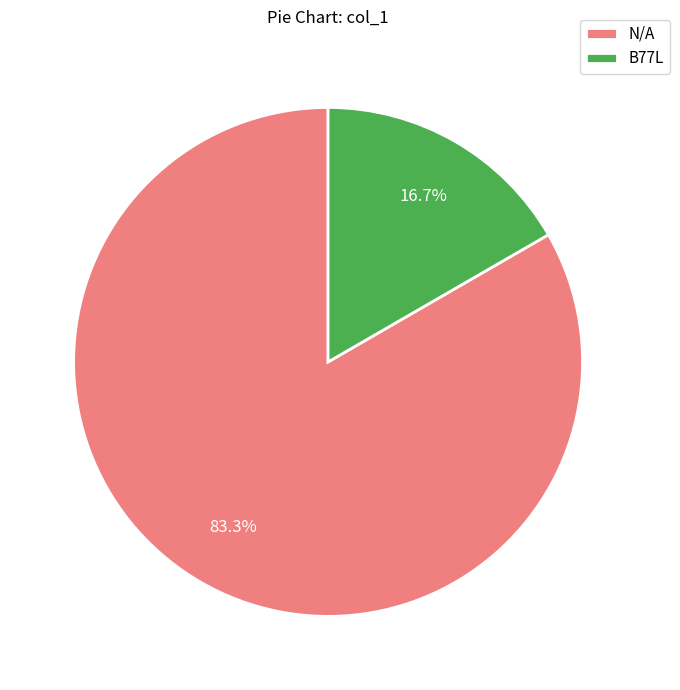

What is the smallest slice in the pie chart?

B77L